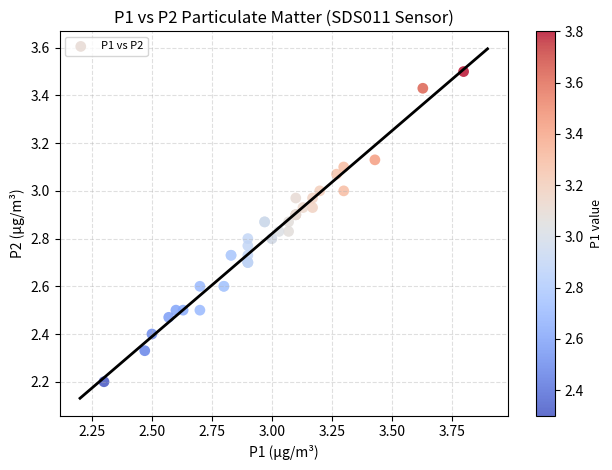

What Y value in the scatter plot is closest to 2?

2.2